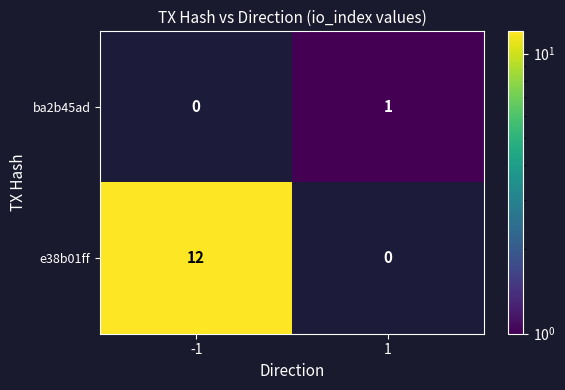

Reading left to right, list all the values displayed in this chart.

ba2b45ad: -1=0	1=1
e38b01ff: -1=12	1=0